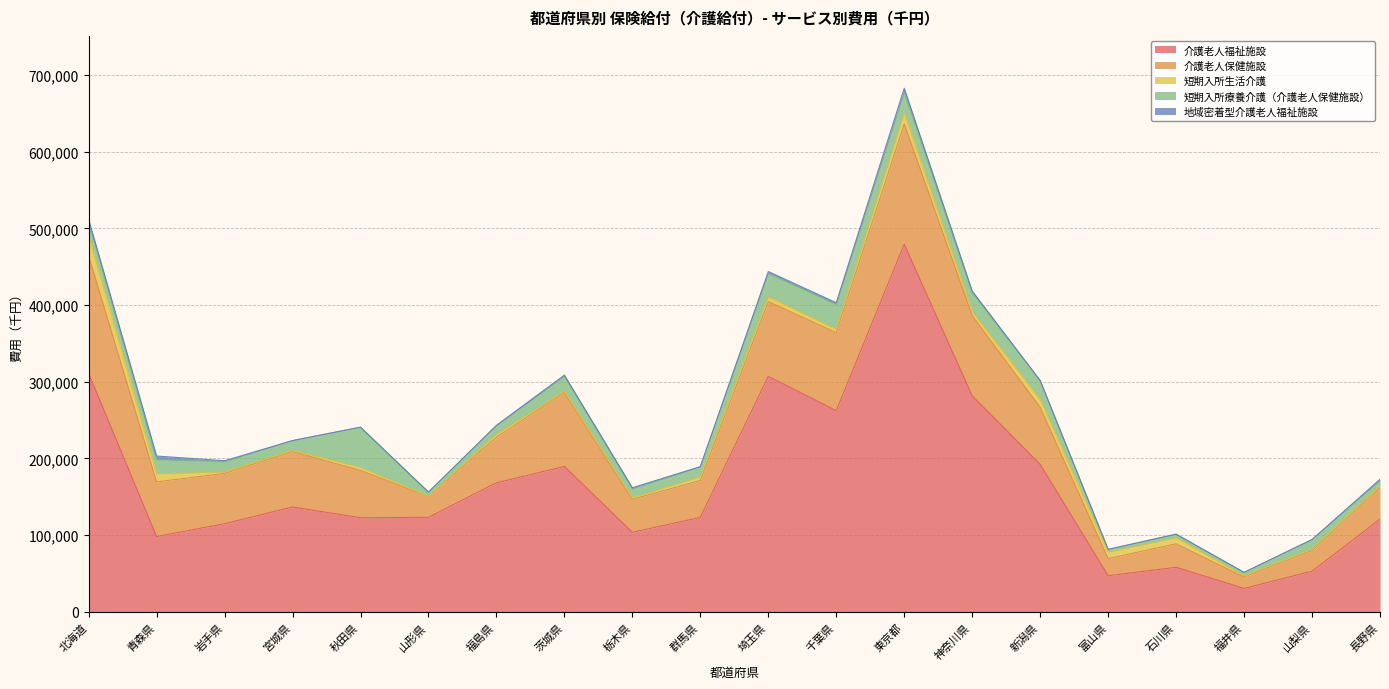

In 介護老人保健施設, how many points are higher than both neighbors (excluding endpoints)?

4